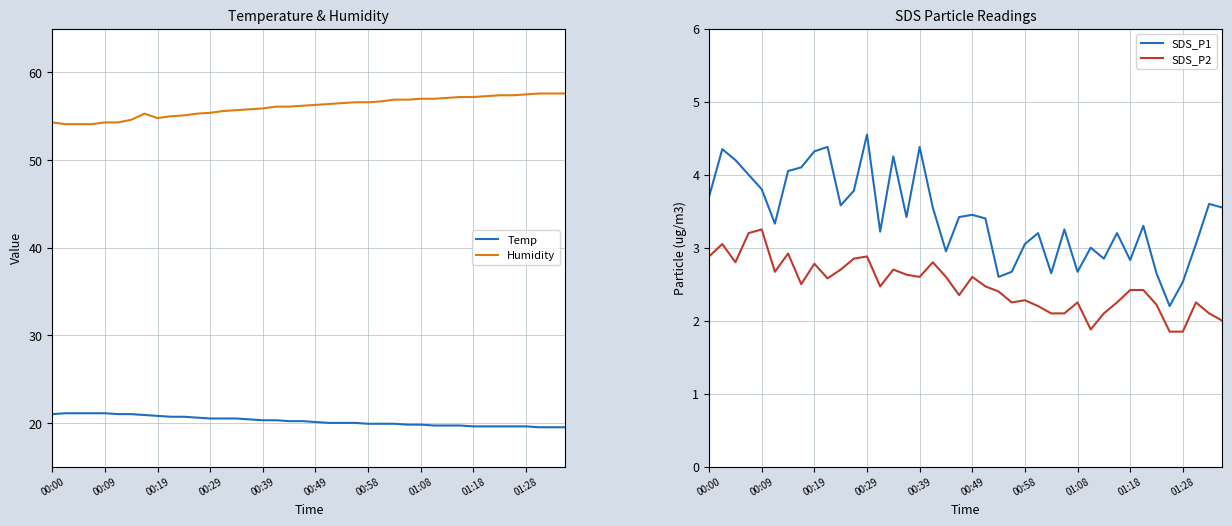

True or false: Humidity and Temp cross at least once.

False